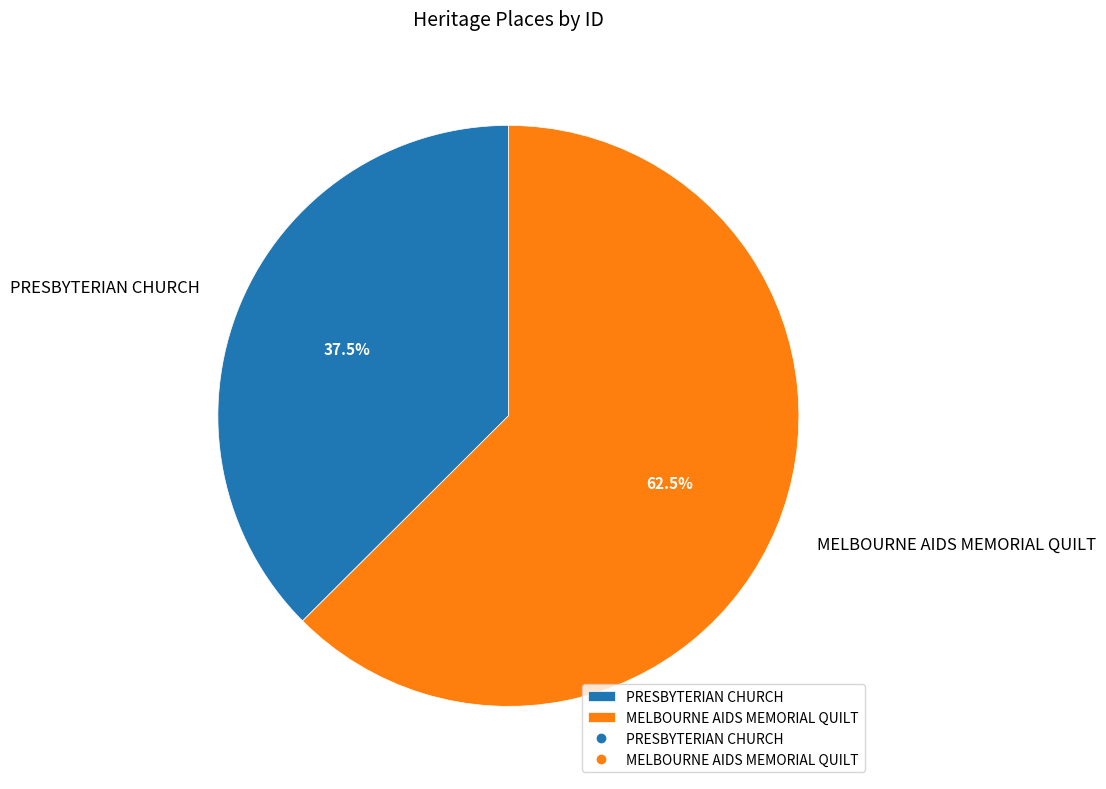

How many segments does this pie chart have?

2